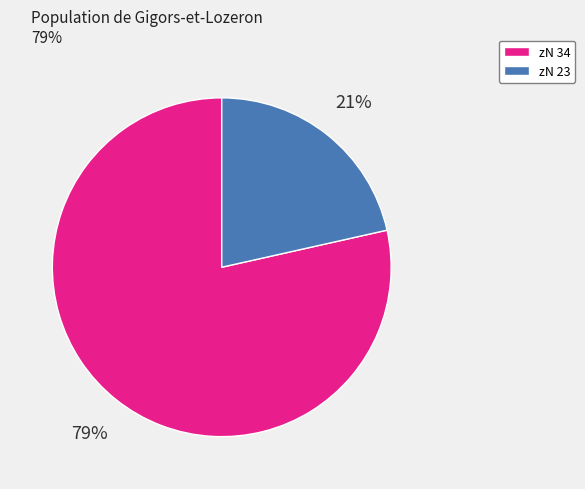

How many segments does this pie chart have?

2